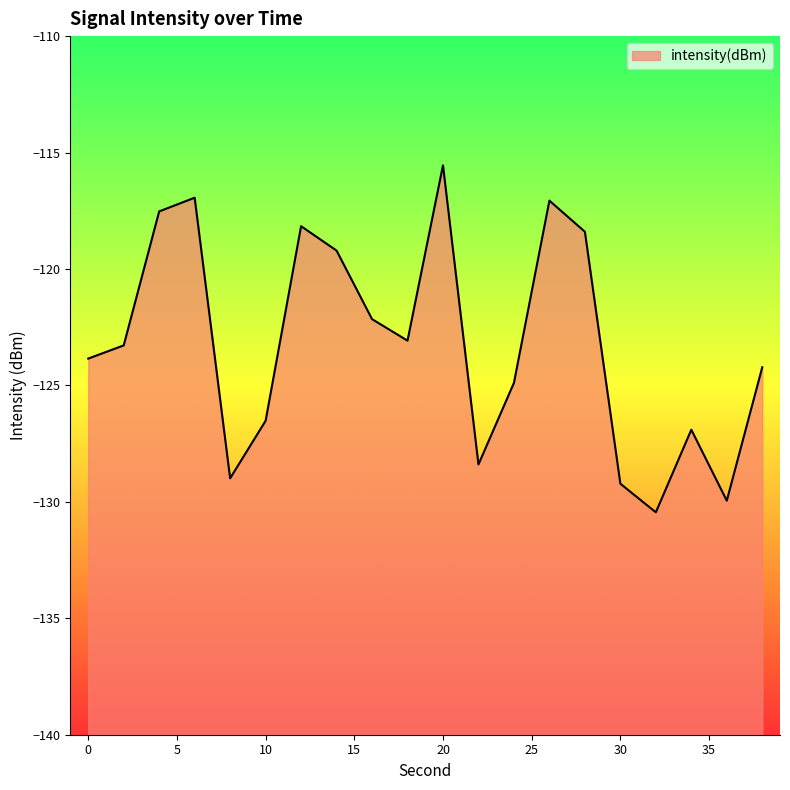

Where is the first local minimum?

8